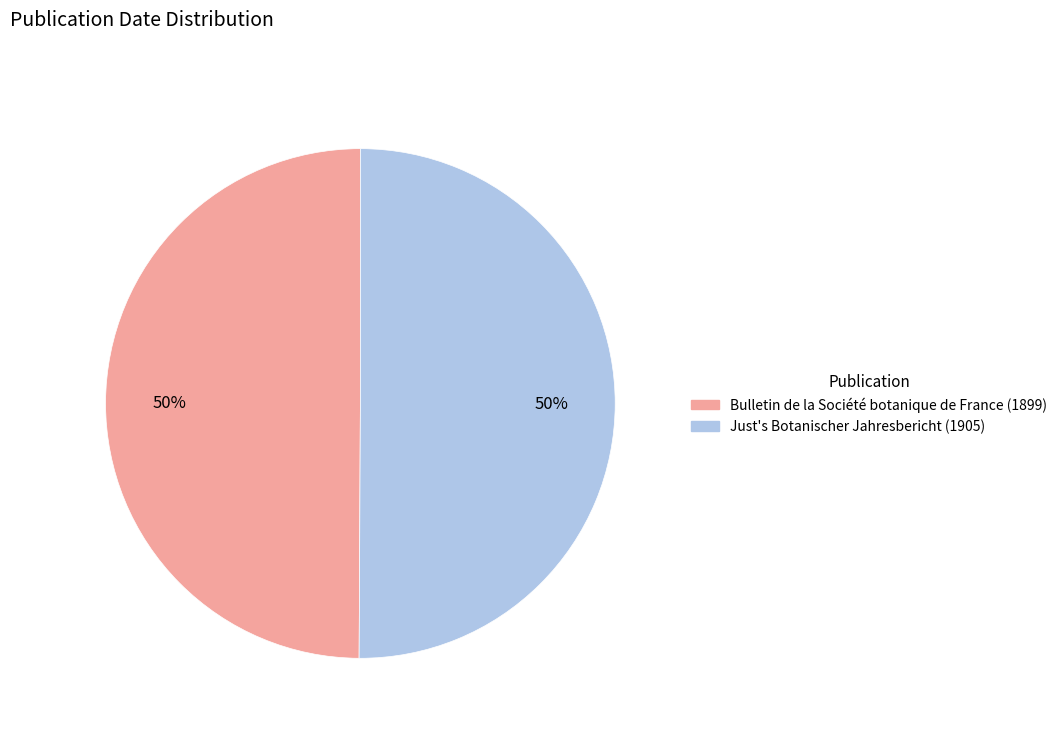

True or false: Bulletin de la Société botanique de France (1899) accounts for 50% of the total.

True